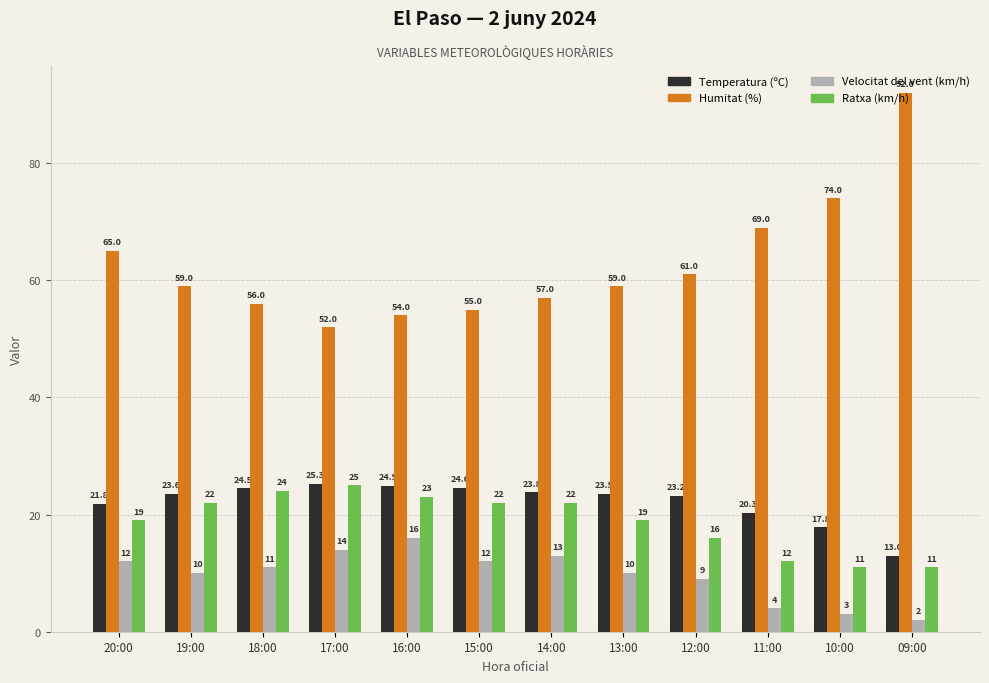

Count the number of data series in this chart.

4